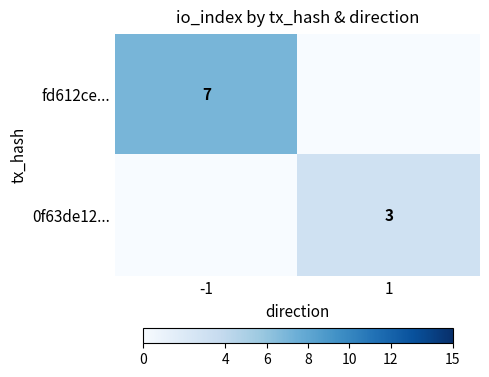

True or false: fd612ce... has a value of 7 at -1.

True